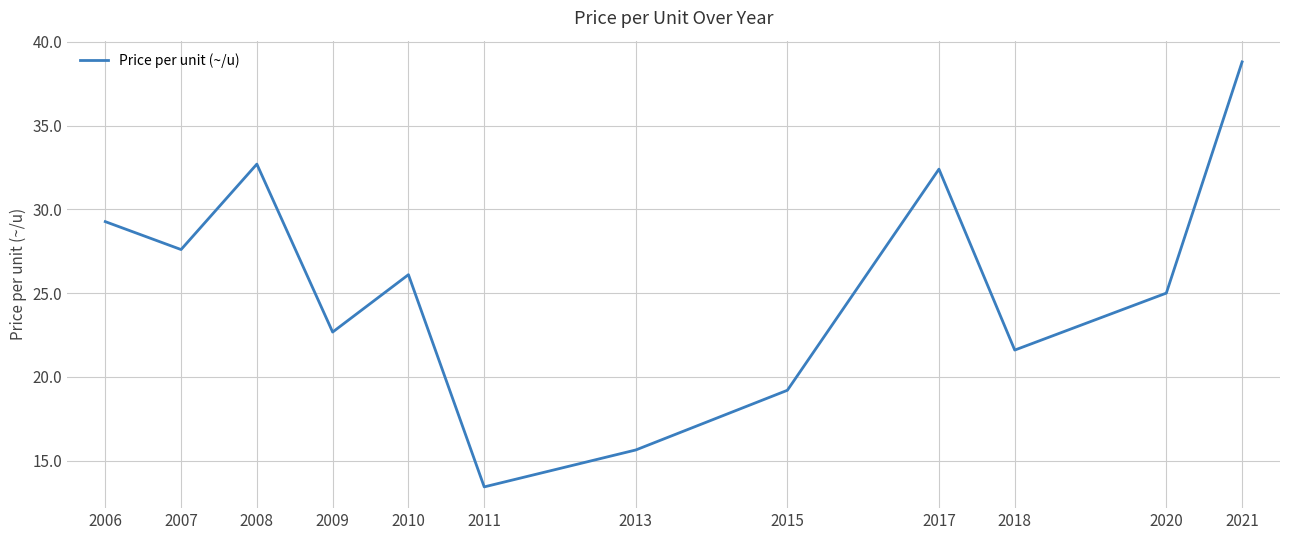

Rank the categories by value from lowest to highest.

2011, 2013, 2015, 2018, 2009, 2020, 2010, 2007, 2006, 2017, 2008, 2021